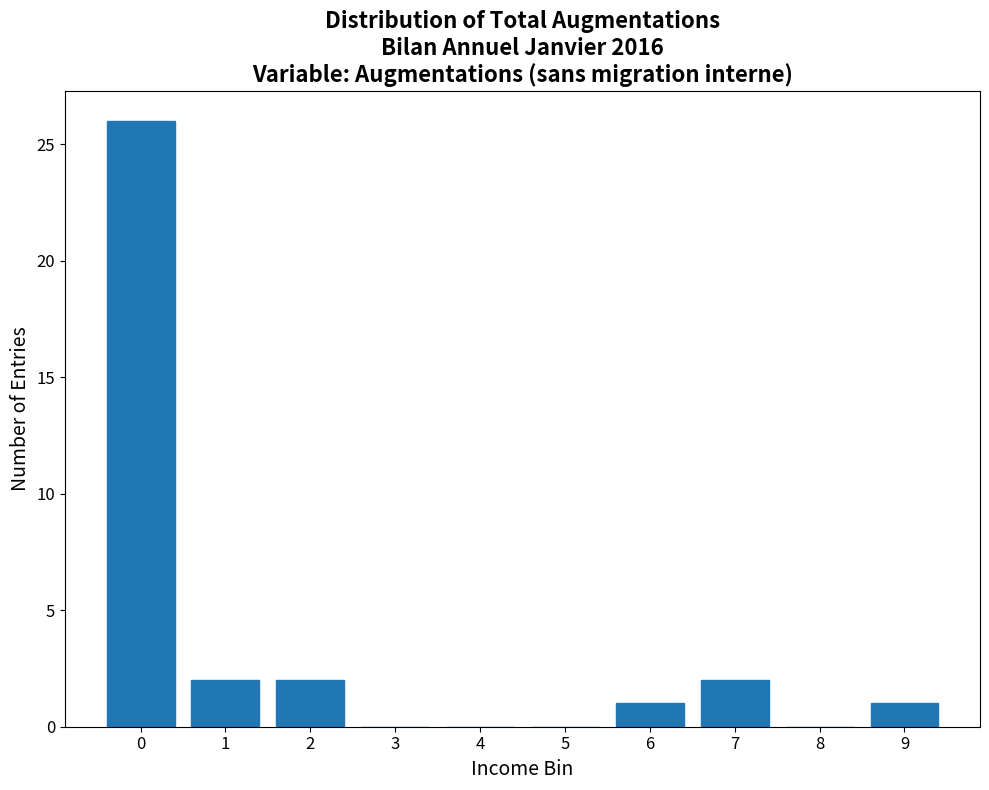

Reading left to right, extract all data points from this chart.

0=26	1=2	2=2	3=0	4=0	5=0	6=1	7=2	8=0	9=1